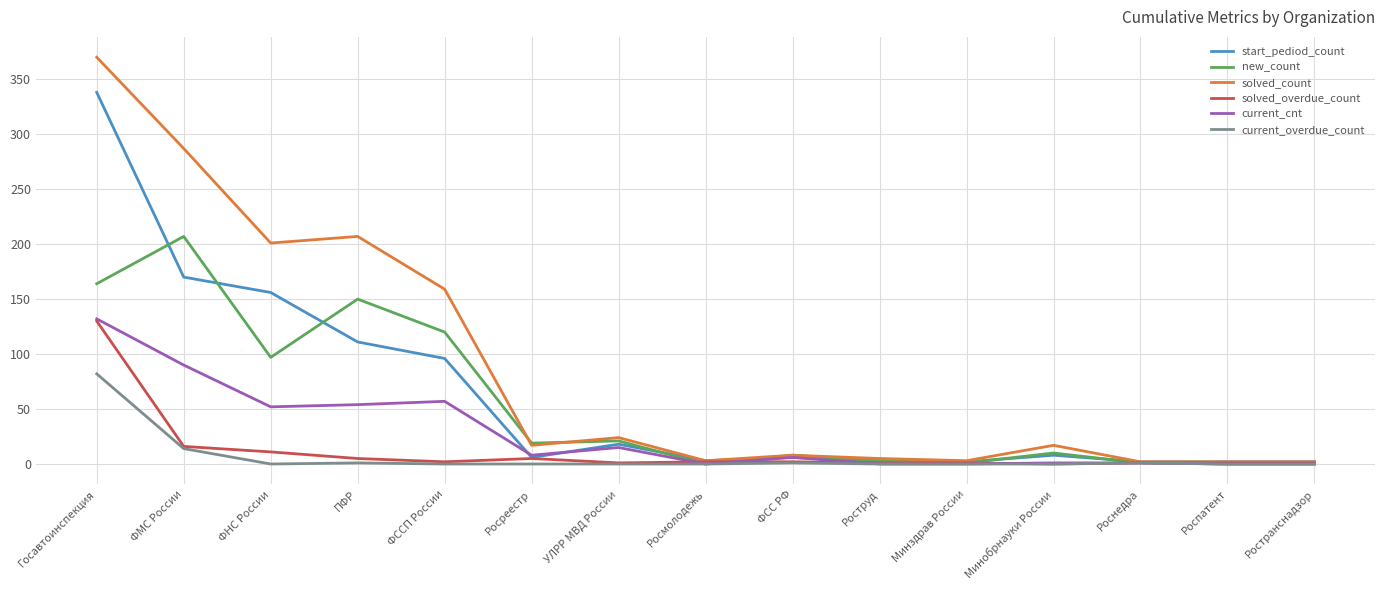

At which category is the sum across all series the highest?

Госавтоинспекция